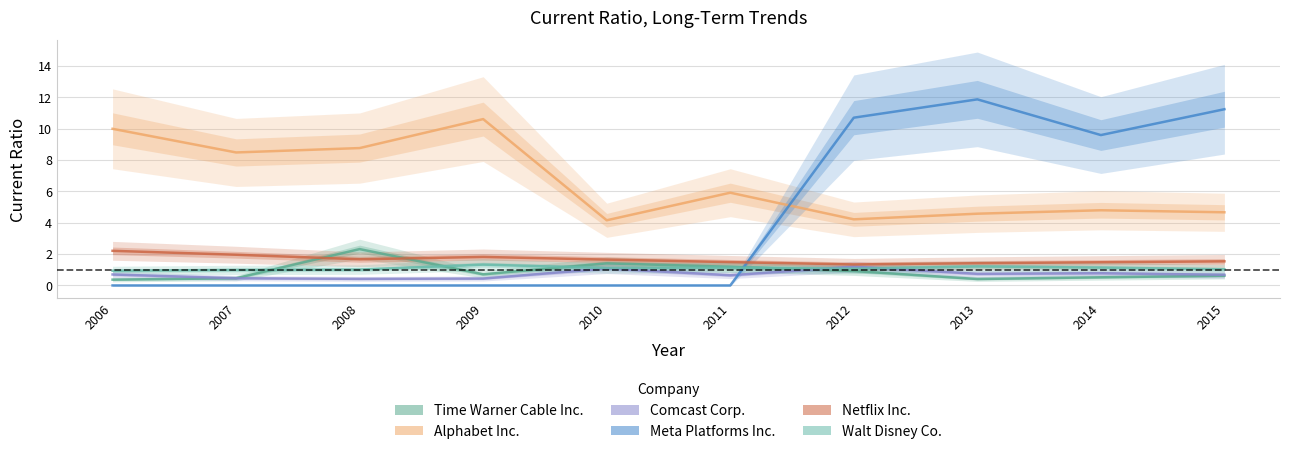

Which series has the largest range (max minus min)?

Meta Platforms Inc.